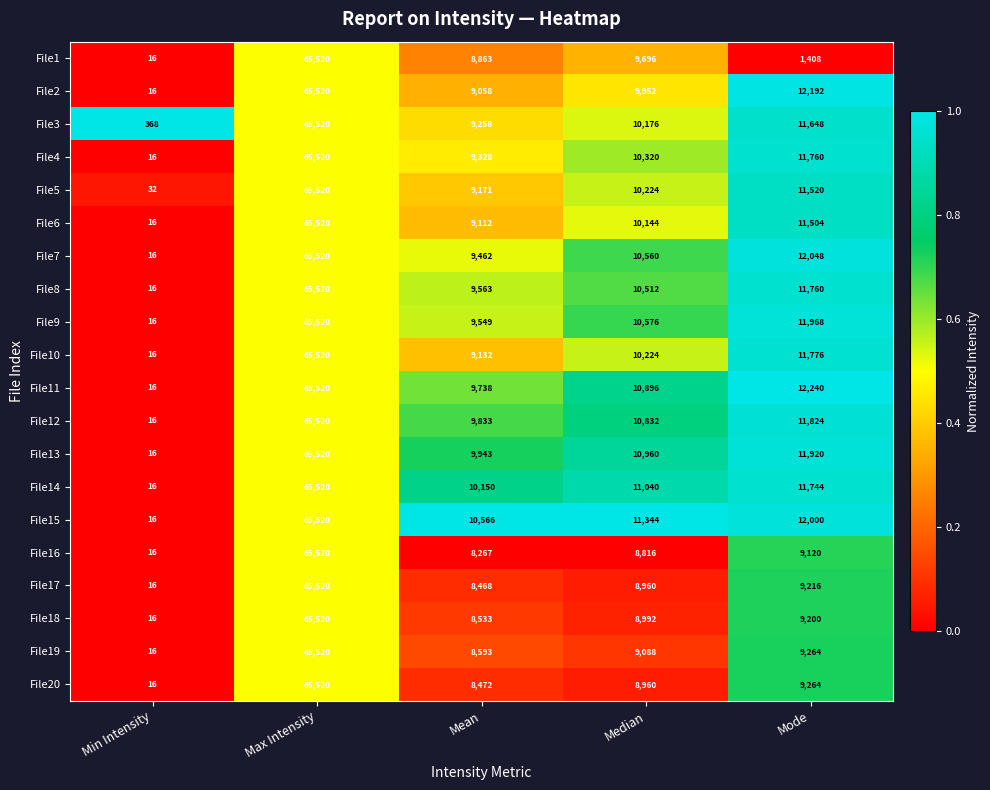

Which series has the largest total across all categories?

File15